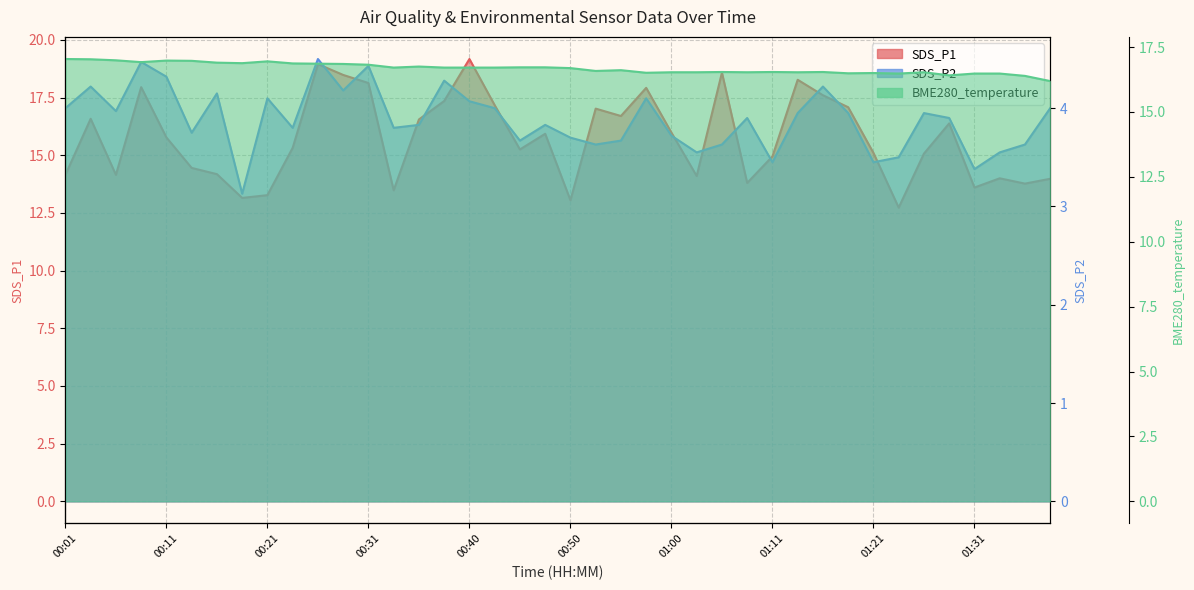

How many lines are shown in the chart?

3